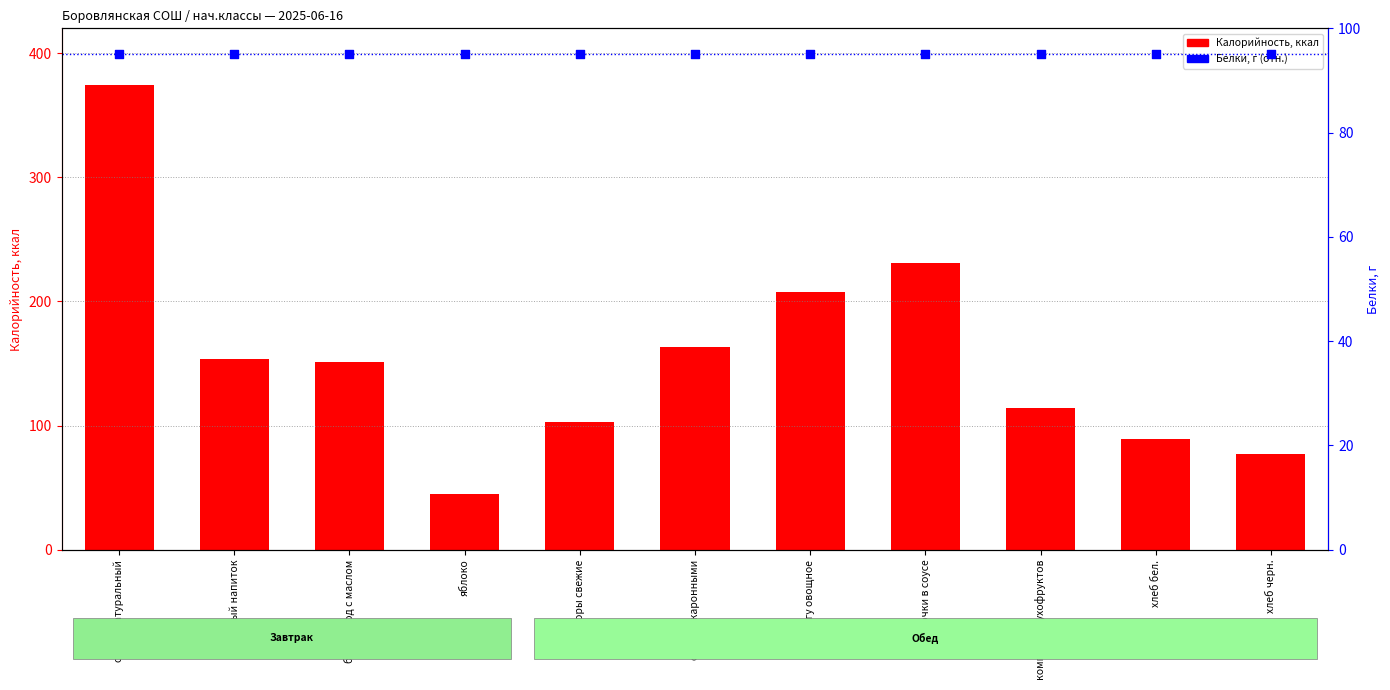

Is the value of Белки (отн.) at бутерброд с маслом greater than the value of Калорийность at хлеб бел.?

Yes